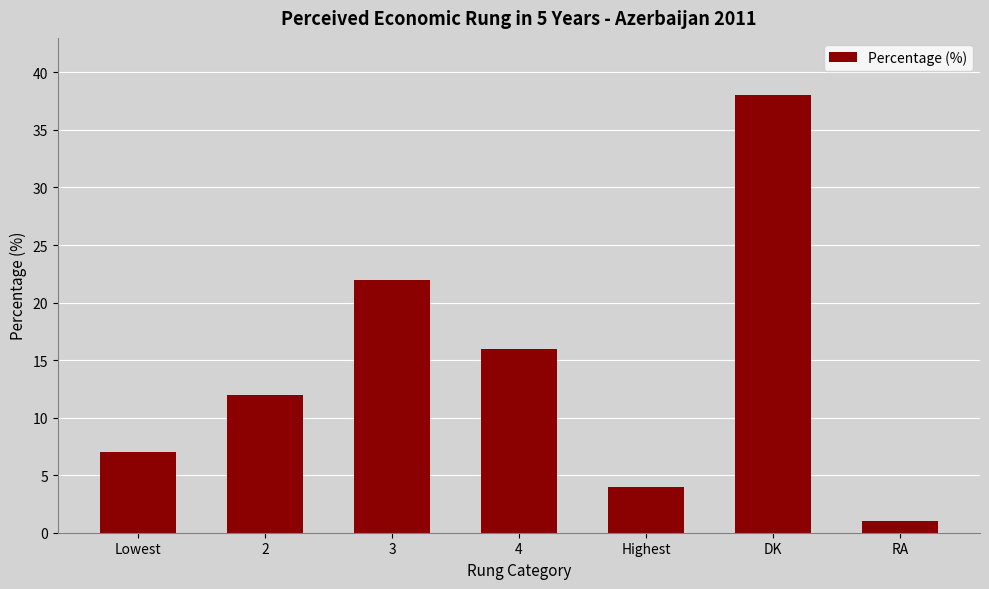

List the labels in order of value, smallest first.

RA, Highest, Lowest, 2, 4, 3, DK